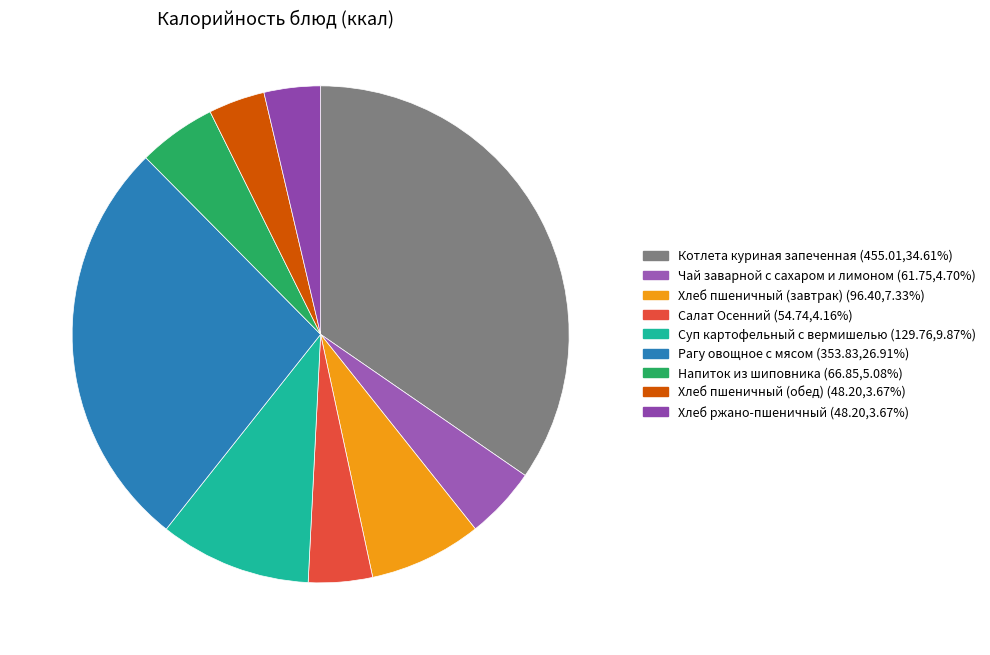

What is the smallest slice in the pie chart?

Хлеб пшеничный (обед)